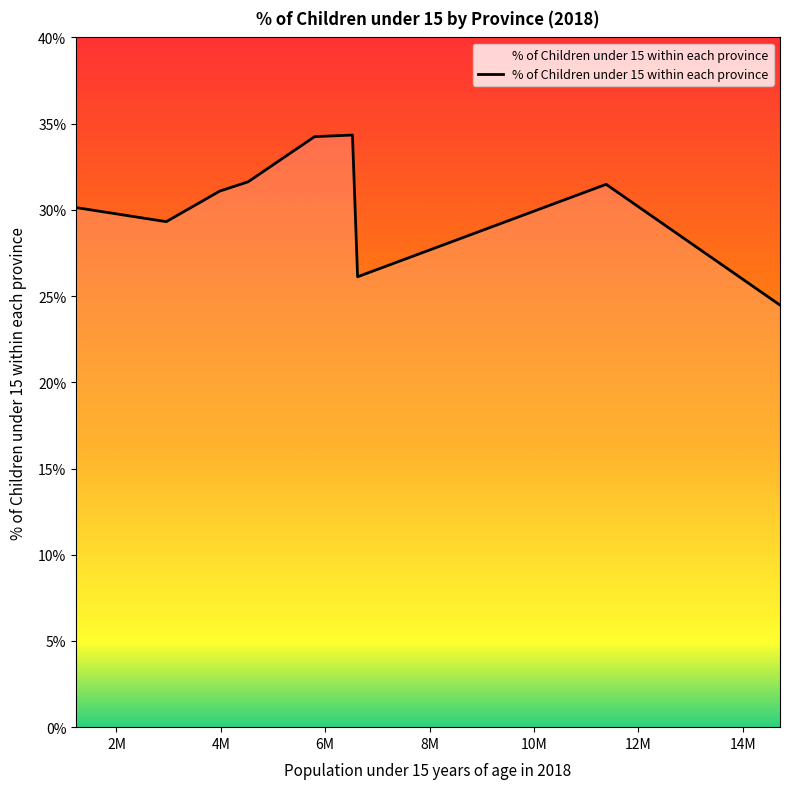

What is the minimum value shown in the chart?

24.5